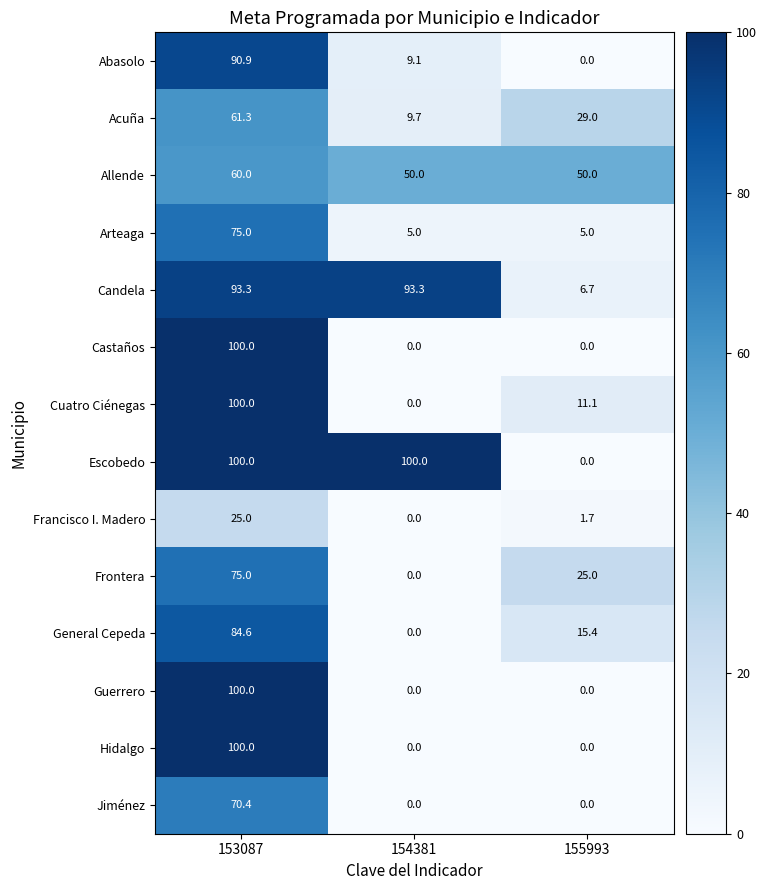

At which label does Acuña reach its minimum?

154381